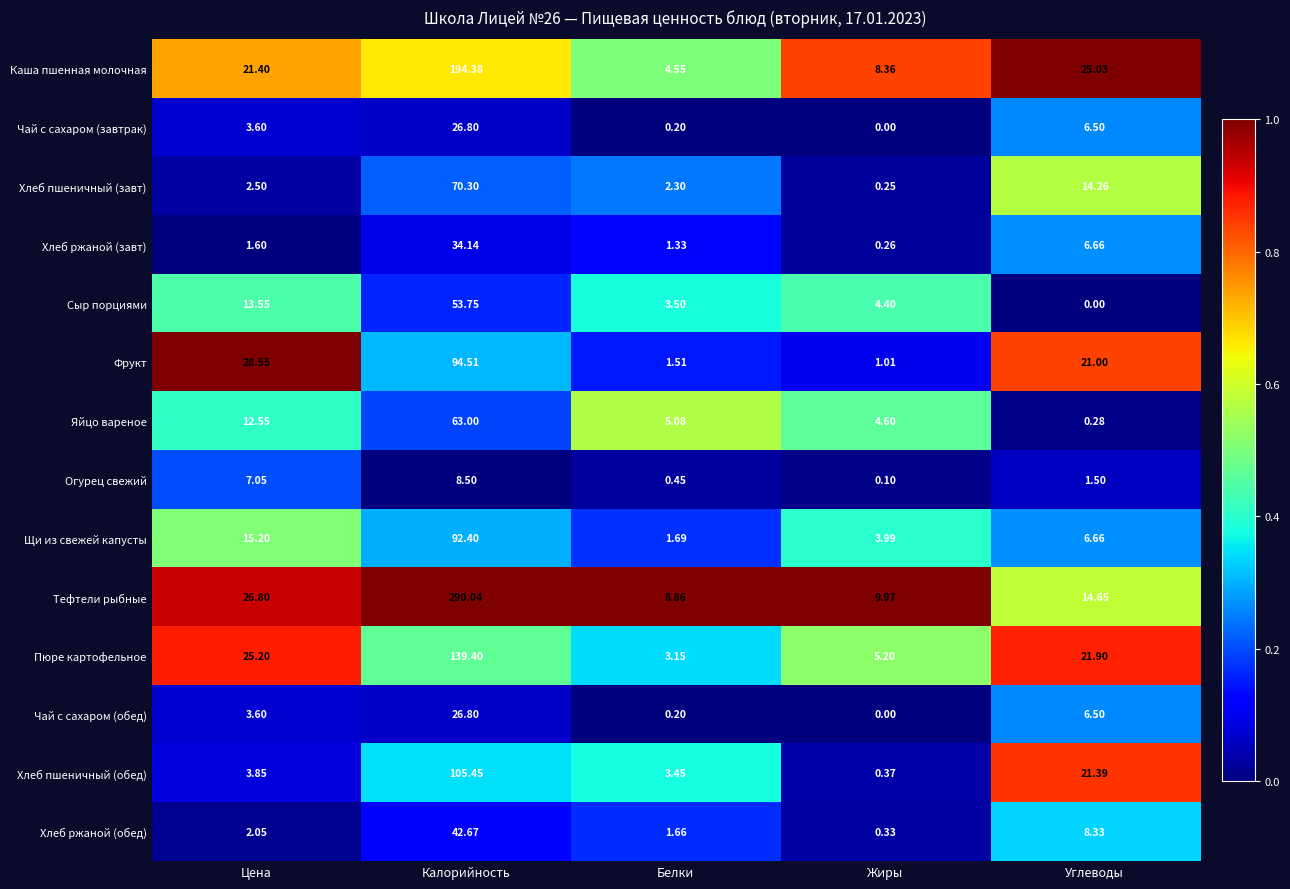

Which series has the largest total across all categories?

Тефтели рыбные